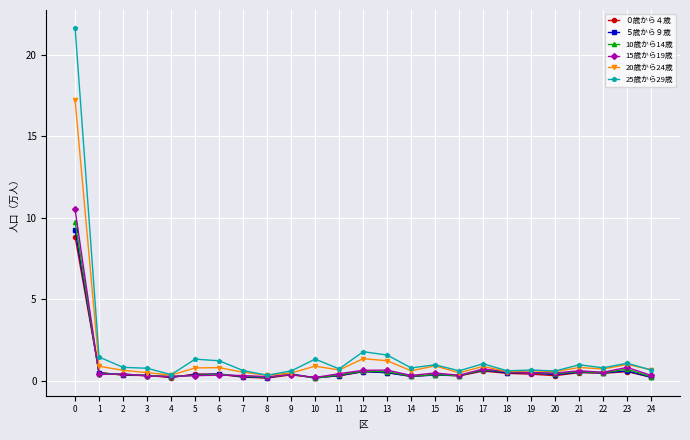

What is the total value across all series at 10?

2.9